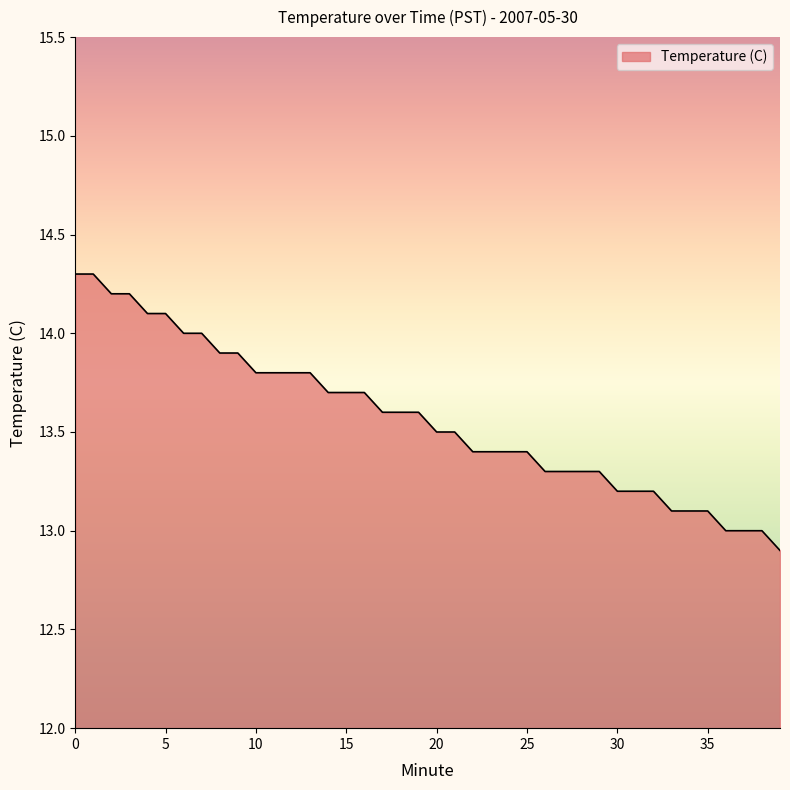

What is the maximum value shown in the chart?

14.3